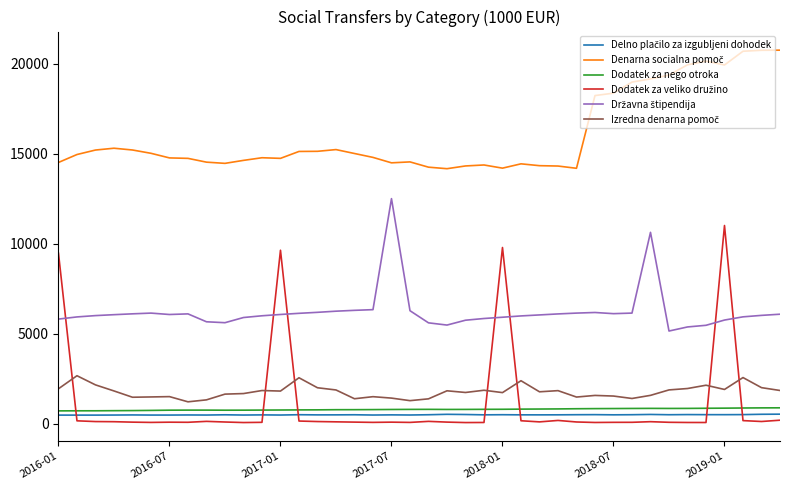

What is the maximum value for Dodatek za nego otroka?

896.7